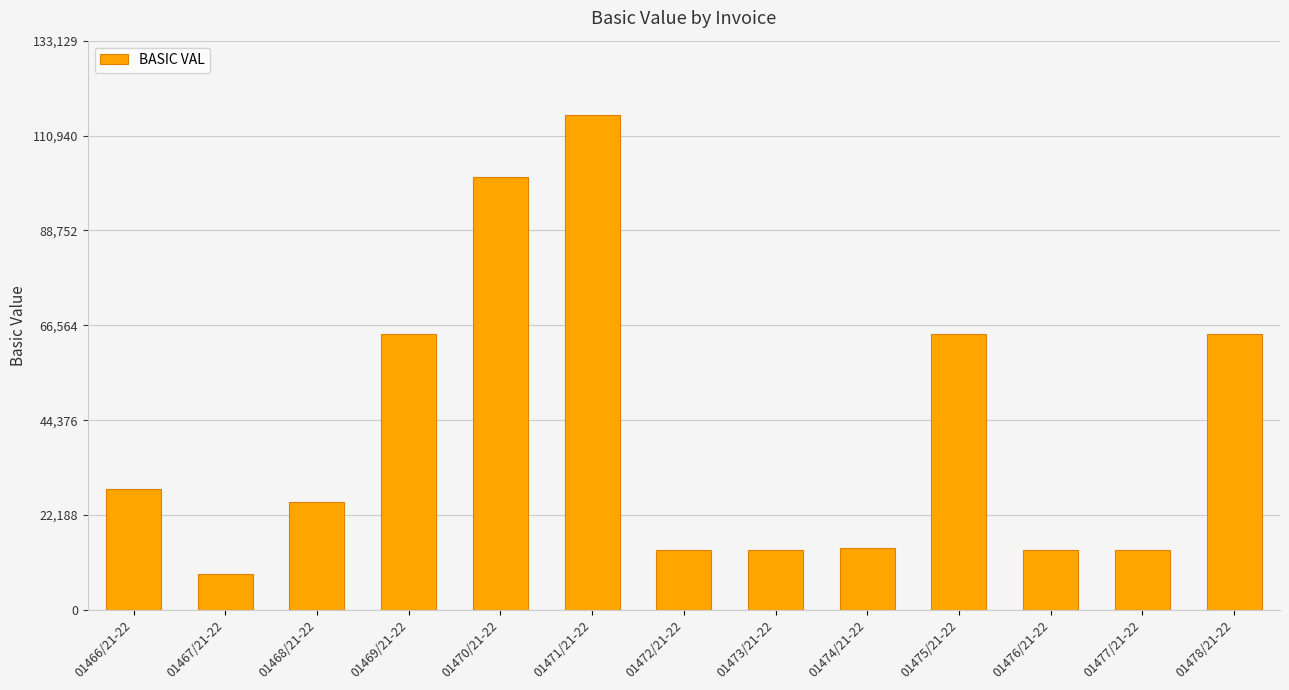

Which has a higher value, 01474/21-22 or 01470/21-22?

01470/21-22